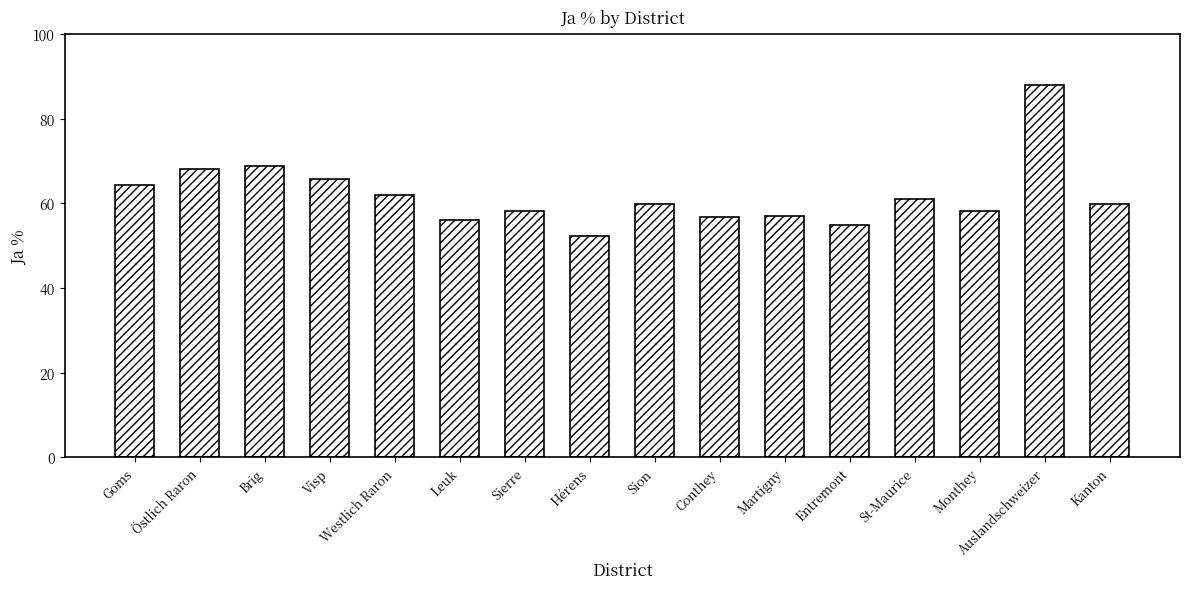

What is the sum of the values at Entremont and Conthey?

111.7